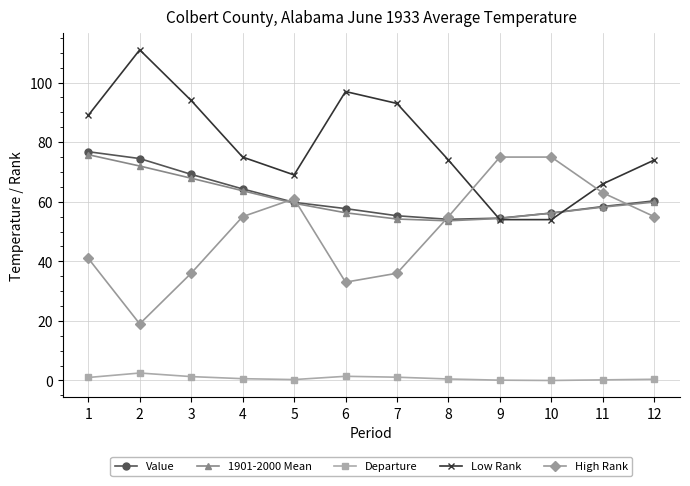

Is the value of Low Rank at 6 greater than the value of Value at 12?

Yes